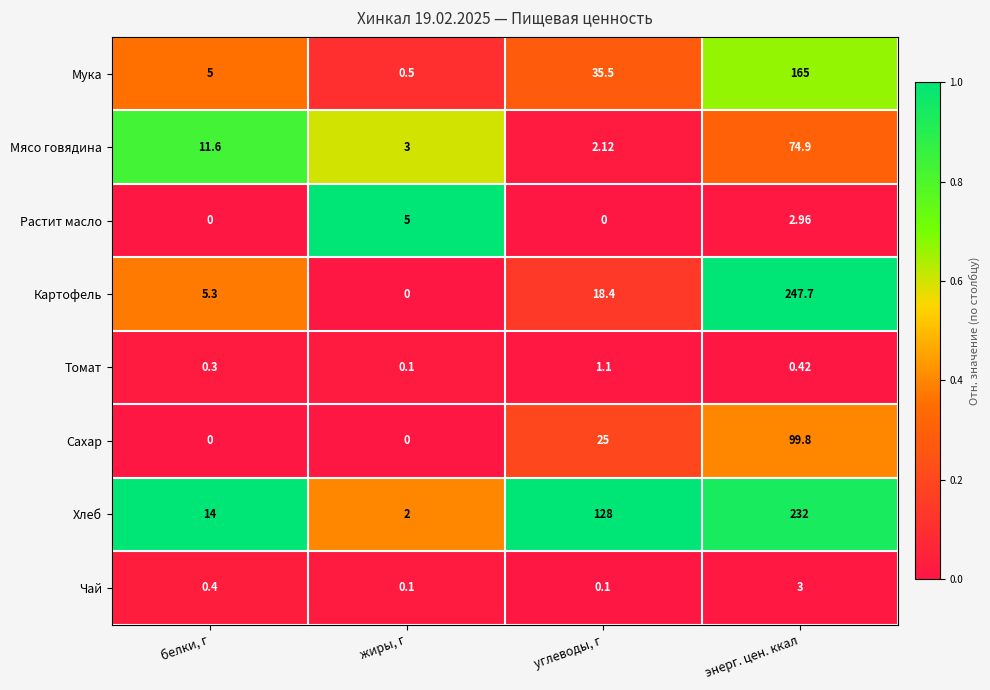

What is the spread (max minus min) of values at белки, г?

14.0